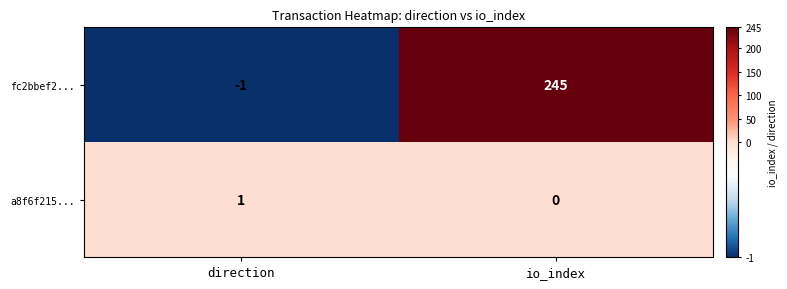

Rank the series by their average value, from lowest to highest.

a8f6f215..., fc2bbef2...